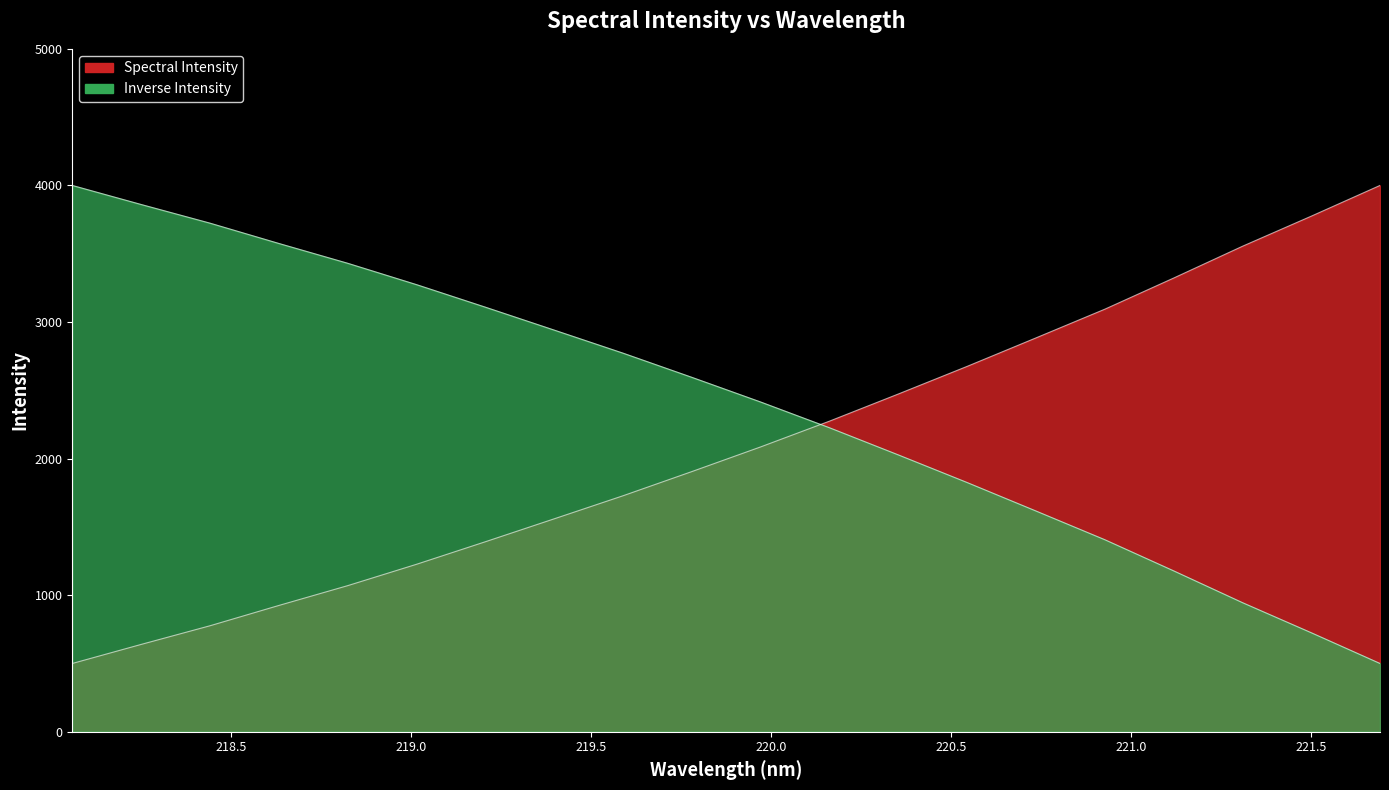

What value does the data have at 219.9712?

2086.0